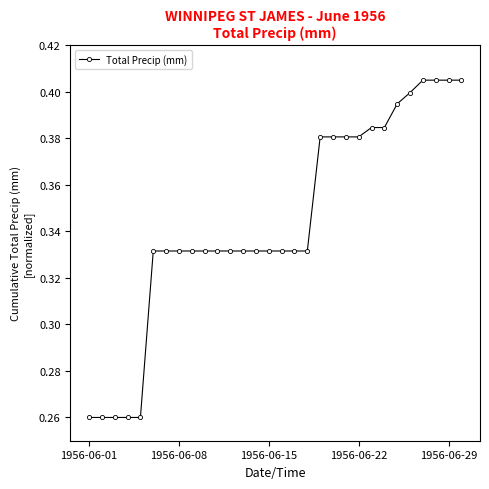

What is the sum of all values?

10.3